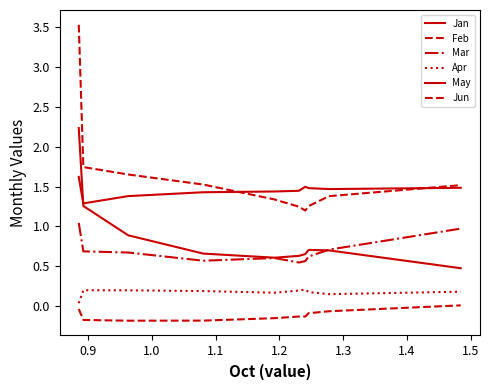

Does the chart have visible grid lines?

No